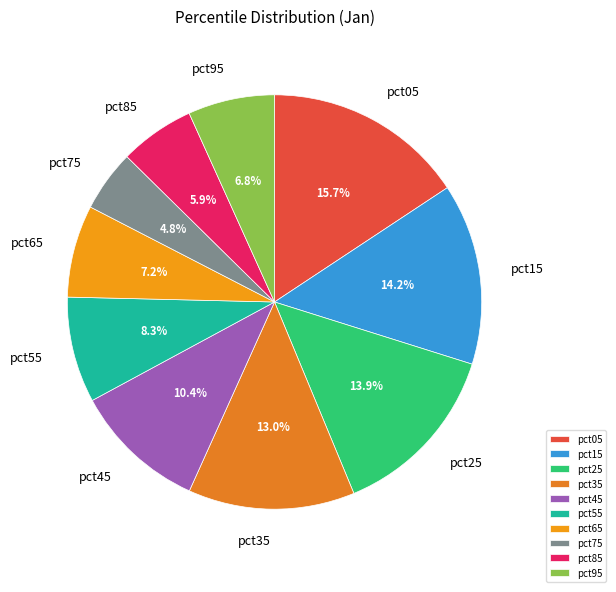

Which category has the smallest portion of the pie?

pct75